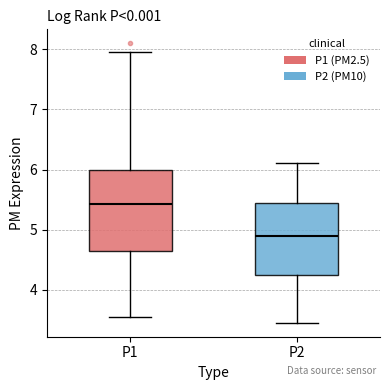

Reading left to right, transcribe this box plot: for each box, give where its median line is, the range the box spans, and where its two whiskers end, as read against the y-axis. The values are not printed on the chart, so give them approximately, as read against the axis.

P1: median 5.4, box 4.6 to 6.0, whiskers 3.6 to 8.0
P2: median 4.9, box 4.2 to 5.4, whiskers 3.5 to 6.1